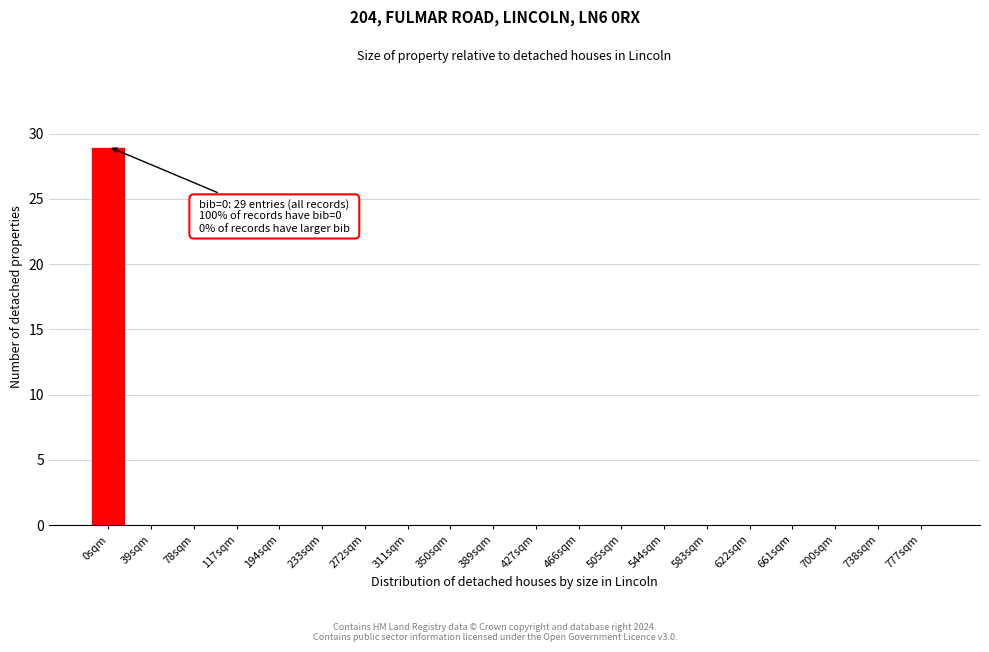

Reading right to left, list all the values displayed in this chart.

777sqm=0	738sqm=0	700sqm=0	661sqm=0	622sqm=0	583sqm=0	544sqm=0	505sqm=0	466sqm=0	427sqm=0	389sqm=0	350sqm=0	311sqm=0	272sqm=0	233sqm=0	194sqm=0	117sqm=0	78sqm=0	39sqm=0	0sqm=29